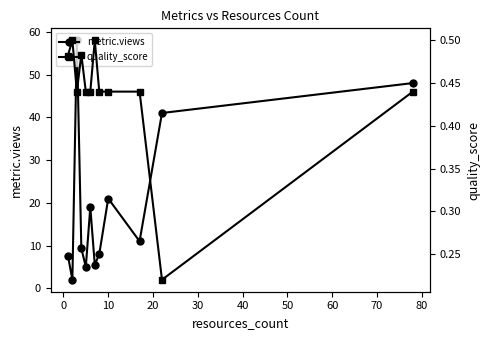

How many lines are shown in the chart?

2